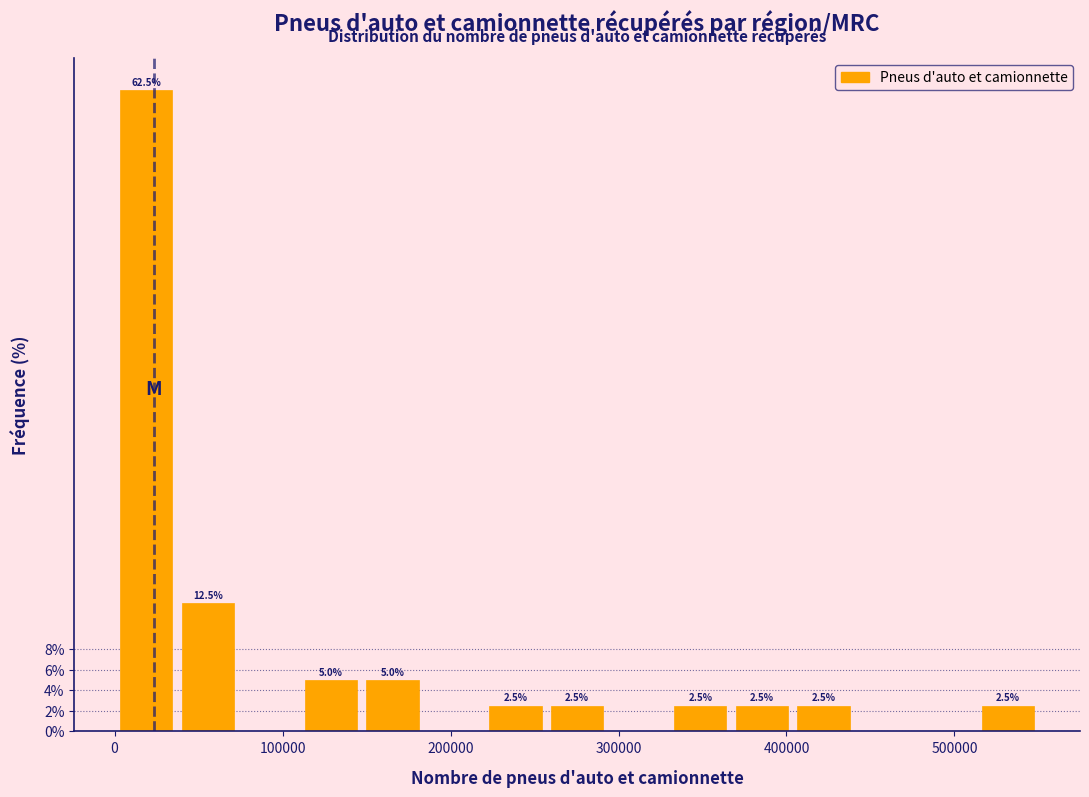

Read against the x-axis, roughly where is the centre of the tallest bar?

20000